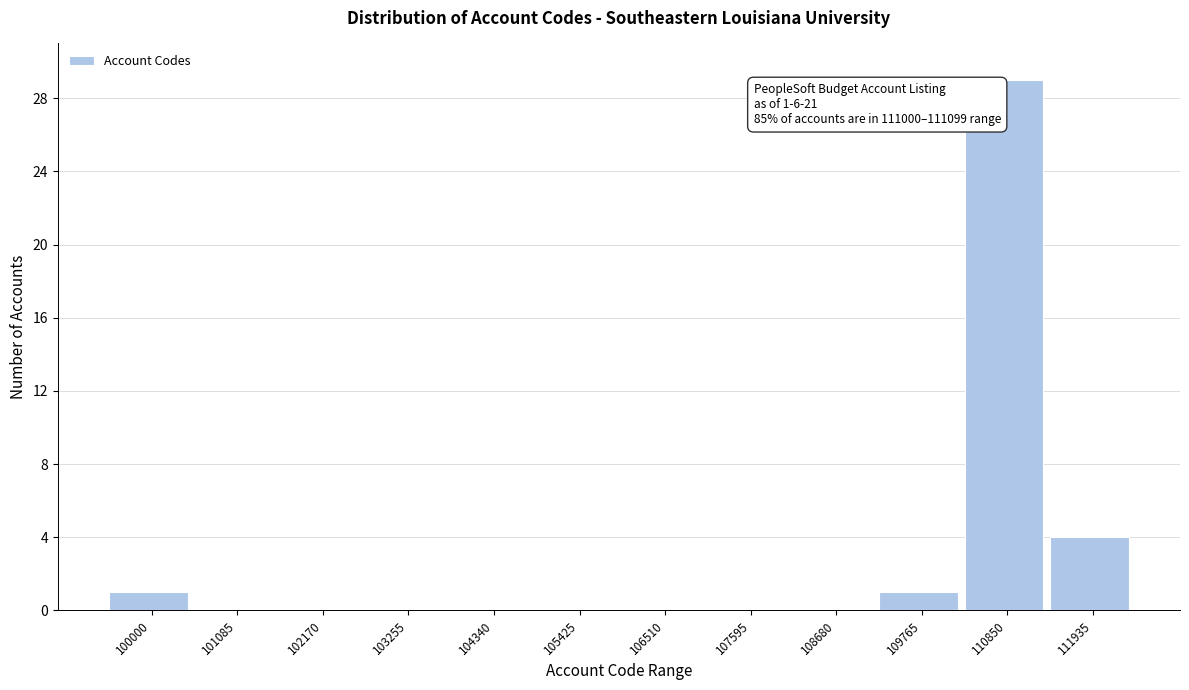

Reading left to right, extract all data points from this chart.

100000=1	101085=0	102170=0	103255=0	104340=0	105425=0	106510=0	107595=0	108680=0	109765=1	110850=29	111935=4